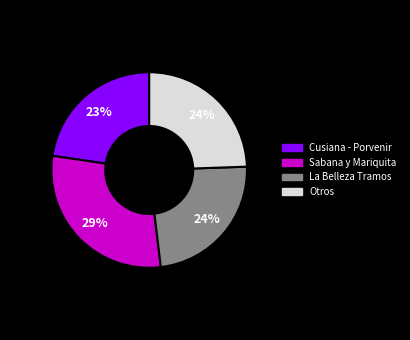

What is the largest slice in the pie chart?

Sabana y Mariquita